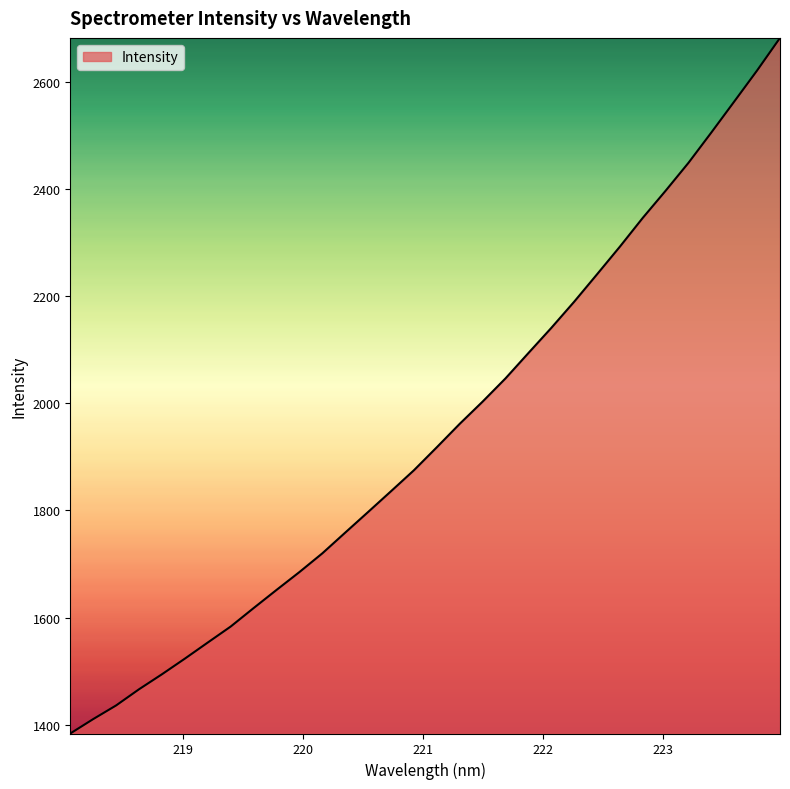

What is the greatest value displayed?

2683.2